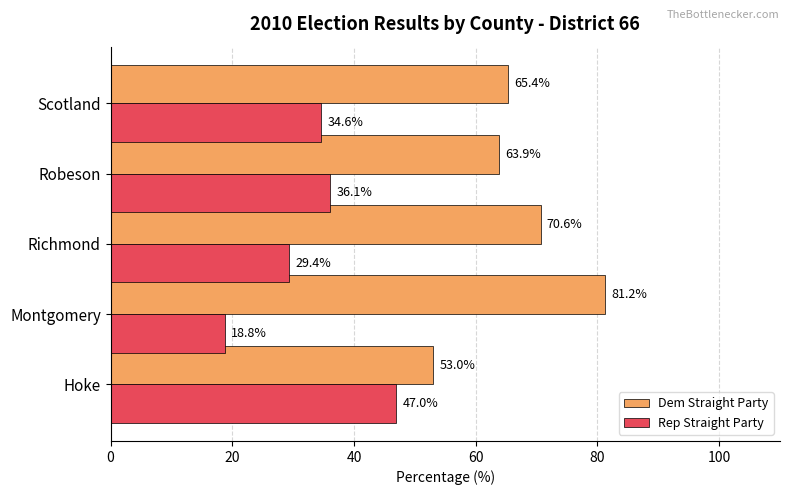

What is the minimum value shown in the chart?

18.8